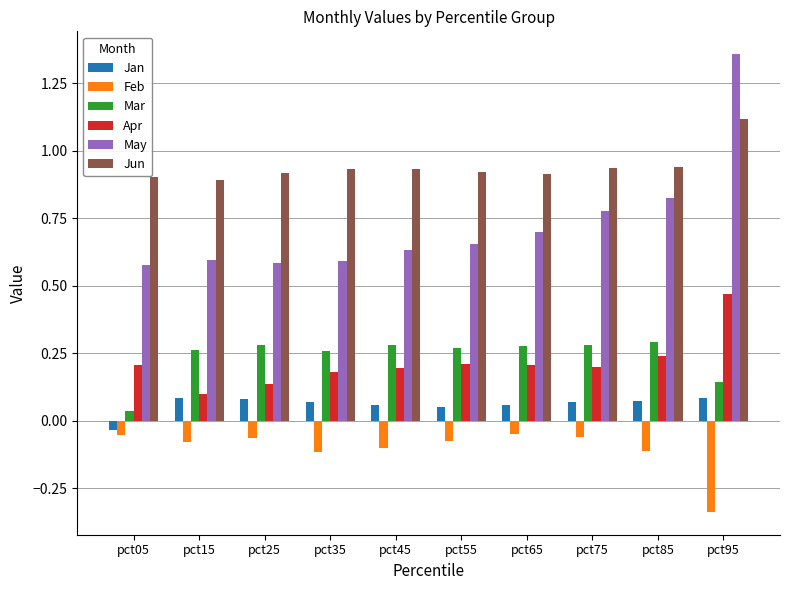

What is the sum of the Apr values at pct55 and pct65?

0.4